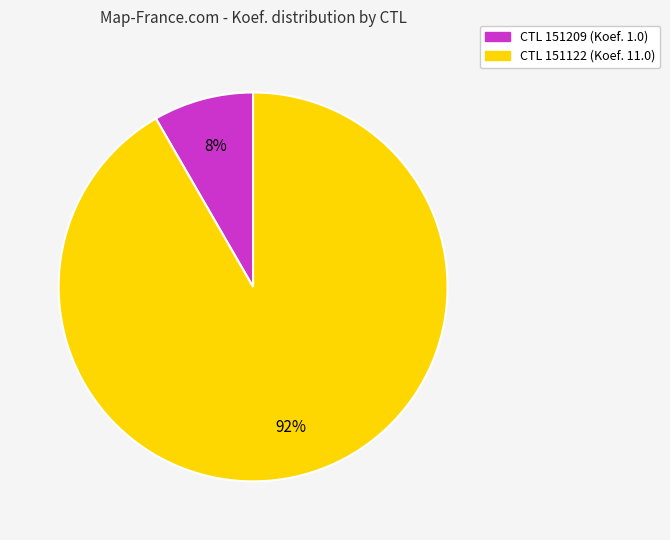

To the nearest percent, what is the average slice percentage?

50%